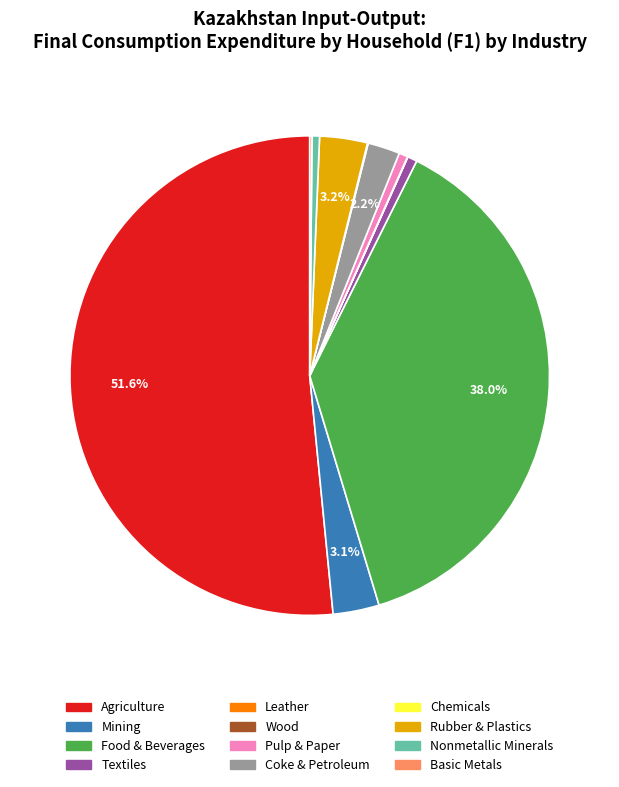

Approximately how many times larger is the value at Mining compared to Textiles?

4.8